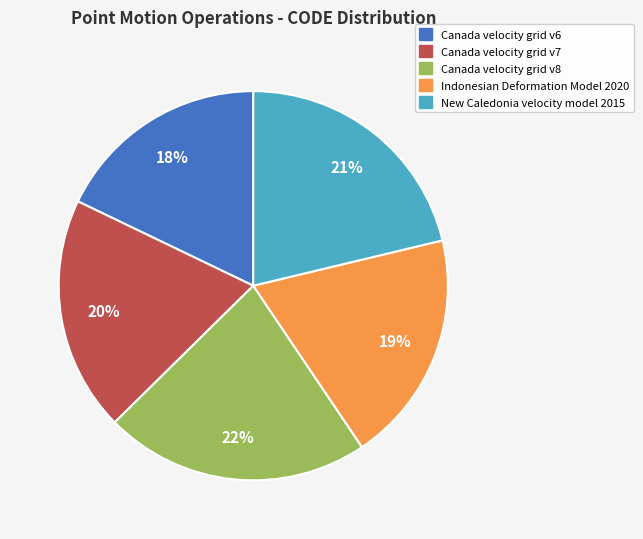

Approximately how many times larger is the value at Canada velocity grid v6 compared to Canada velocity grid v7?

0.9